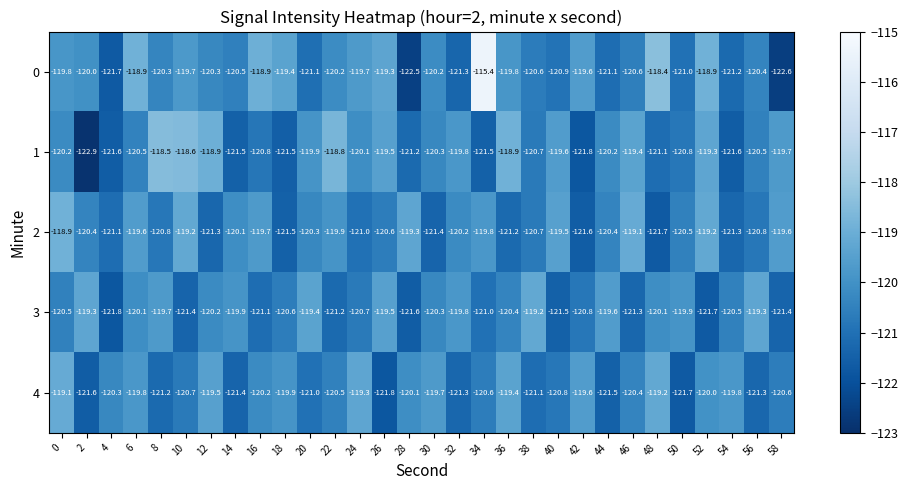

At which label does 1 first exceed -120?

8